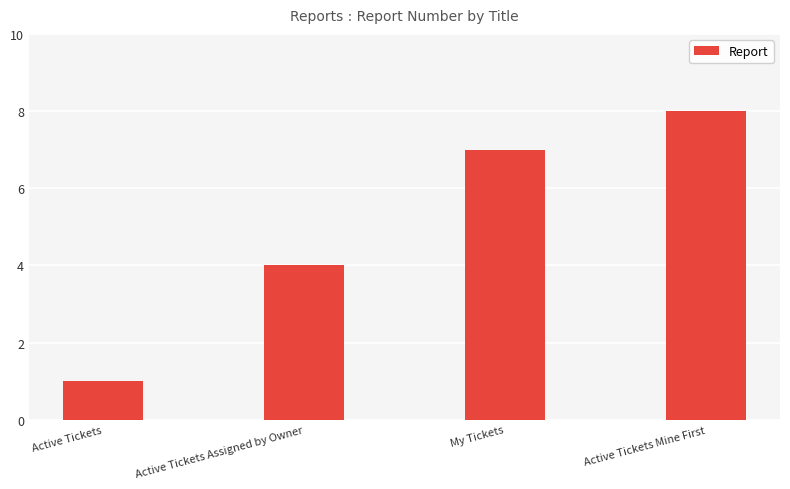

True or false: the data shows 2 at My Tickets.

False